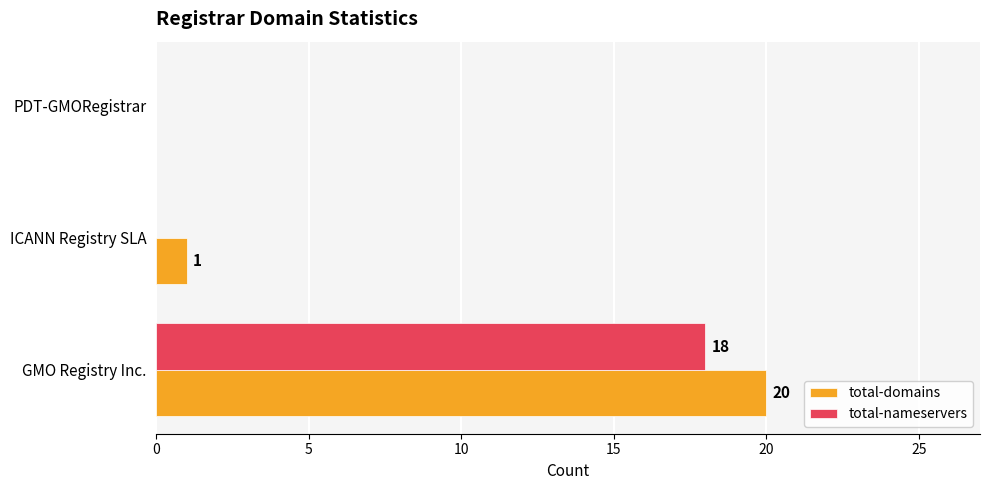

Is it true that total-domains equals 0 at PDT-GMORegistrar?

True